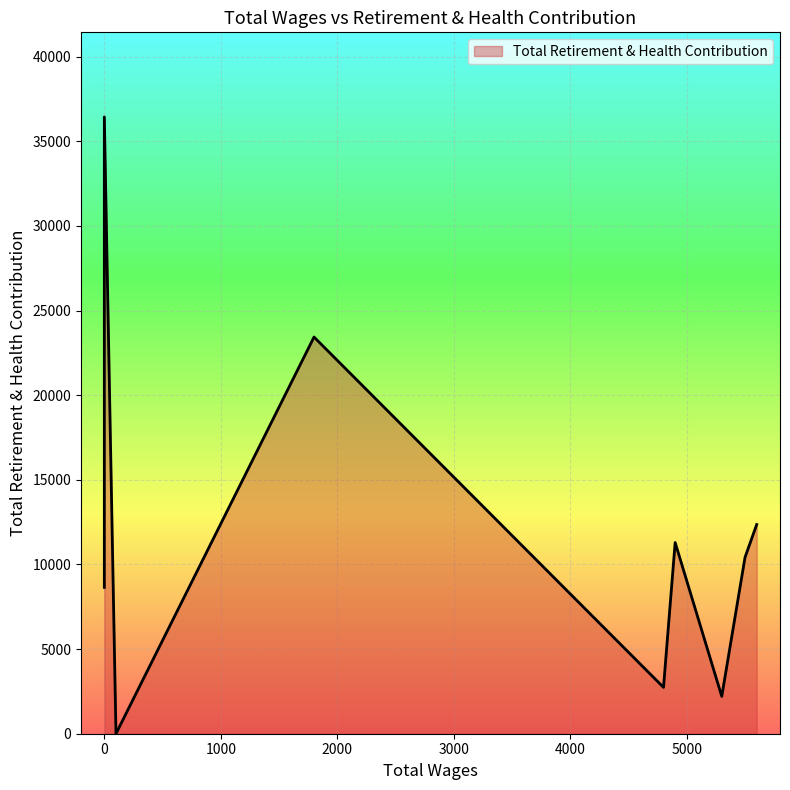

How many lines are shown in the chart?

1